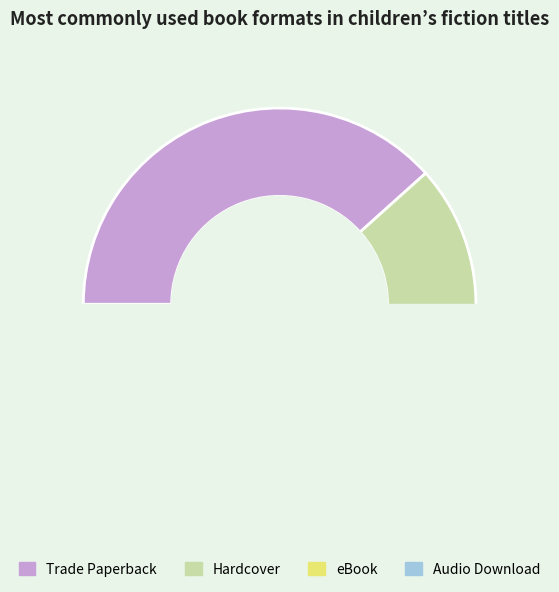

Is Audio Download the majority of the pie?

No